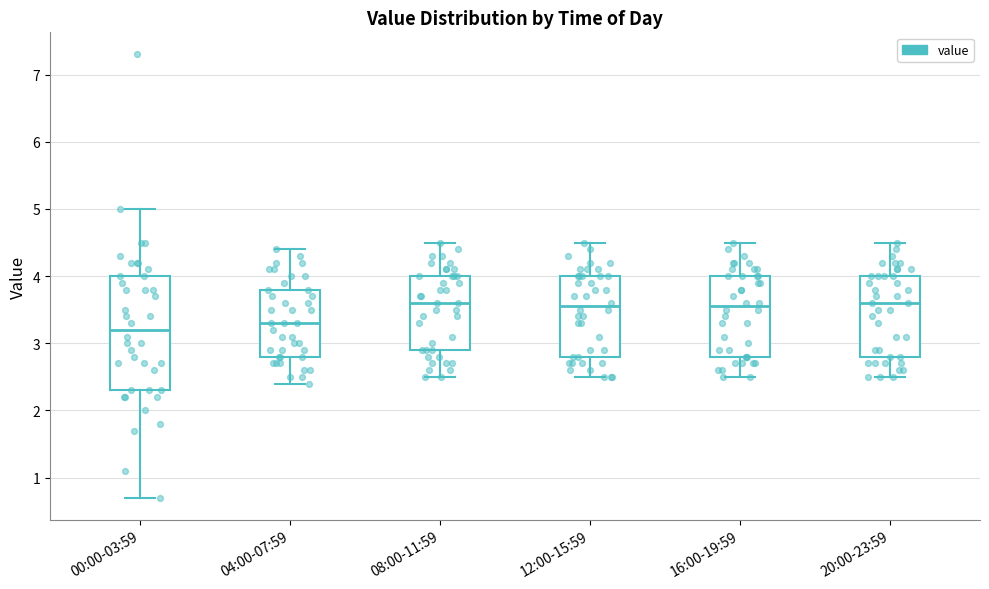

Reading left to right, read every box against the y-axis: the position of its median line, the range the box covers, and the ends of its whiskers. The values are not printed on the chart, so give them approximately, as read against the axis.

00:00-03:59: median 3.2, box 2.3 to 4.0, whiskers 0.7 to 5.0
04:00-07:59: median 3.3, box 2.8 to 3.8, whiskers 2.4 to 4.4
08:00-11:59: median 3.6, box 2.9 to 4.0, whiskers 2.5 to 4.5
12:00-15:59: median 3.6, box 2.8 to 4.0, whiskers 2.5 to 4.5
16:00-19:59: median 3.6, box 2.8 to 4.0, whiskers 2.5 to 4.5
20:00-23:59: median 3.6, box 2.8 to 4.0, whiskers 2.5 to 4.5